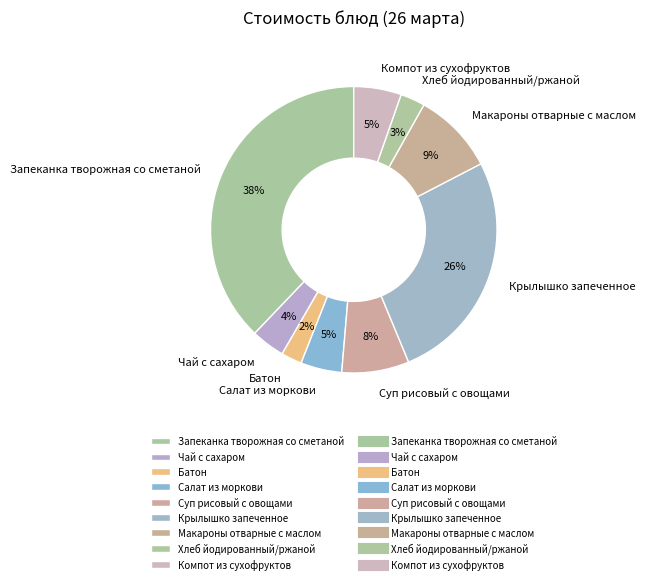

Do Чай с сахаром and Салат из моркови together represent more than half of the pie?

No